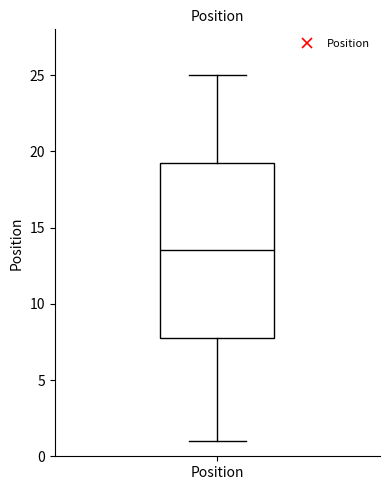

Read this box plot against the y-axis: the position of the median line, the range covered by the box, and the ends of both whiskers. The values are not printed on the chart, so give them approximately, as read against the axis.

median 13.5, box 8.0 to 19.5, whiskers 1.0 to 25.0